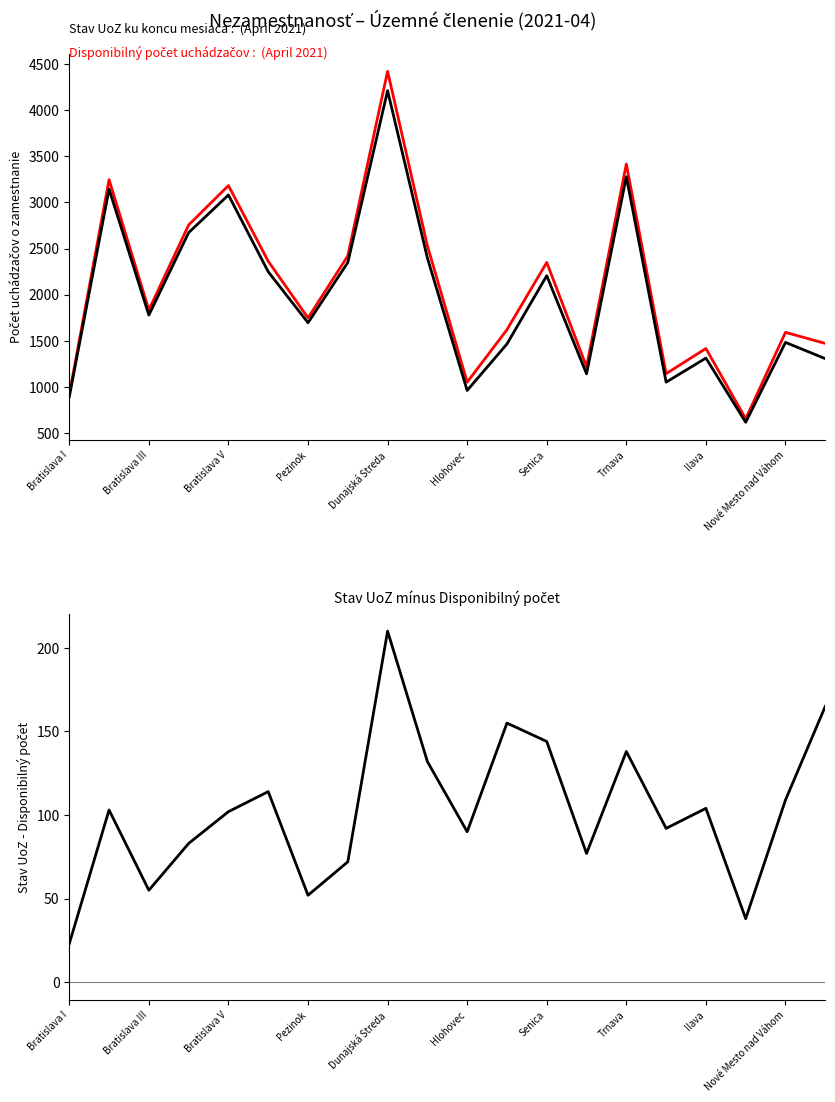

What is the total value across all series at Hlohovec?

2104